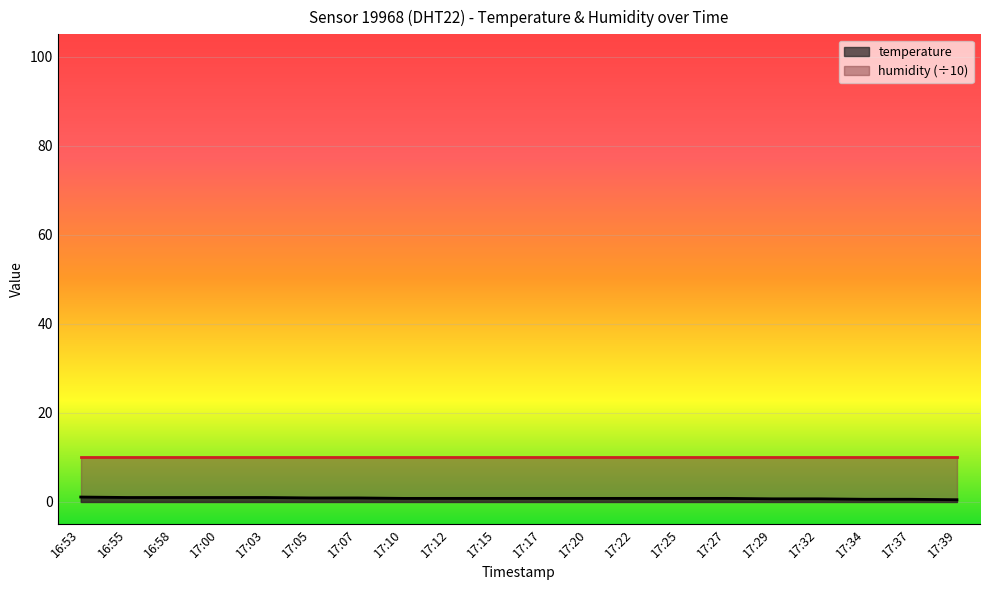

Reading right to left, extract all data points from this chart.

17:39=0.5	17:37=0.6	17:34=0.6	17:32=0.7	17:29=0.7	17:27=0.8	17:25=0.8	17:22=0.8	17:20=0.8	17:17=0.8	17:15=0.8	17:12=0.8	17:10=0.8	17:07=0.9	17:05=0.9	17:03=1.0	17:00=1.0	16:58=1.0	16:55=1.0	16:53=1.1